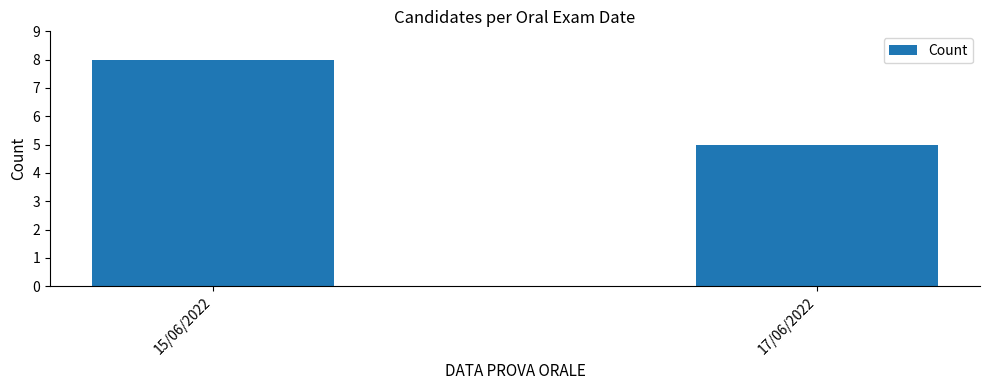

List the labels in order of value, largest first.

15/06/2022, 17/06/2022